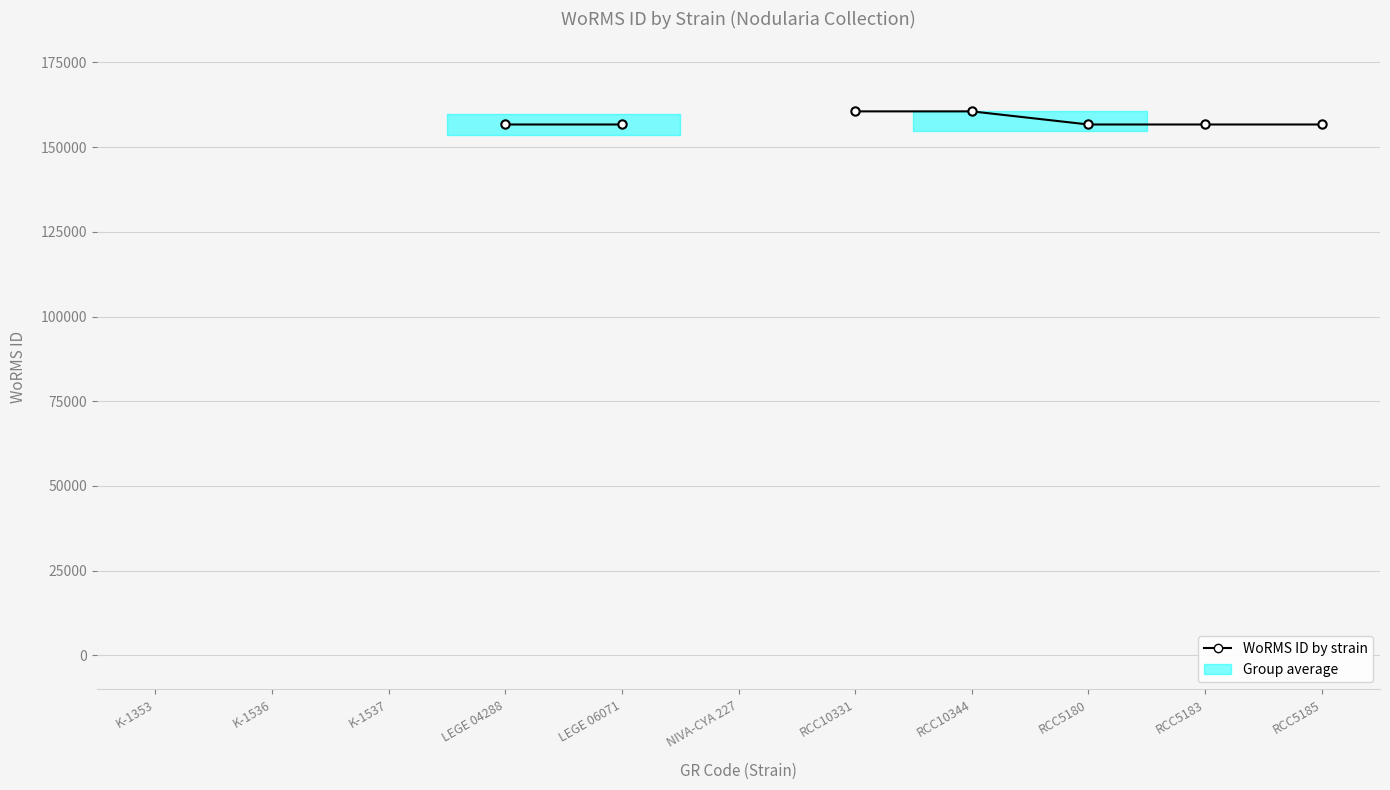

What is the label of the 6th point from the right?

NIVA-CYA 227